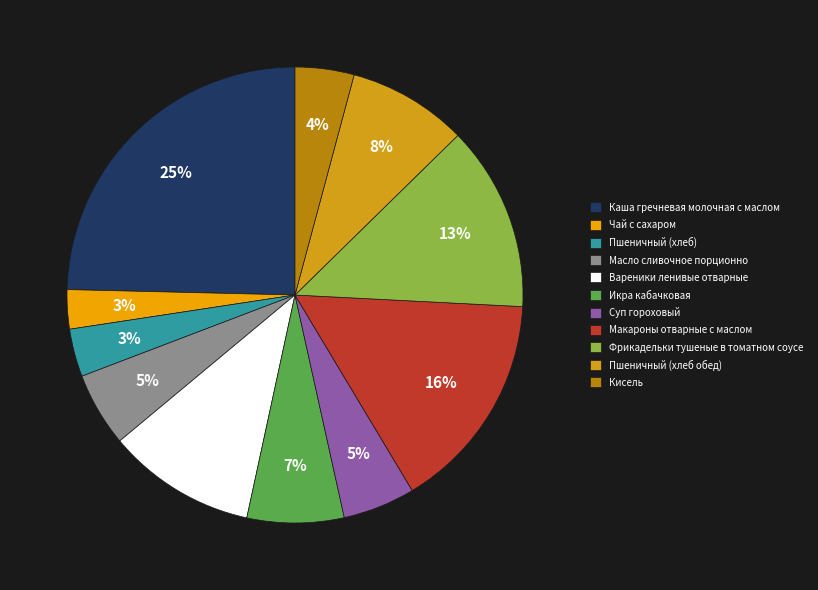

Is the sum of Фрикадельки тушеные в томатном соусе and Кисель greater than half?

No